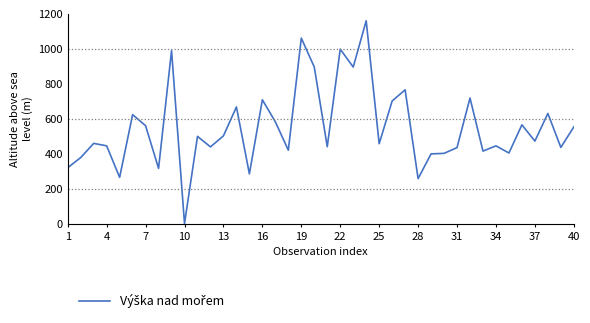

What is the maximum value shown in the chart?

1159